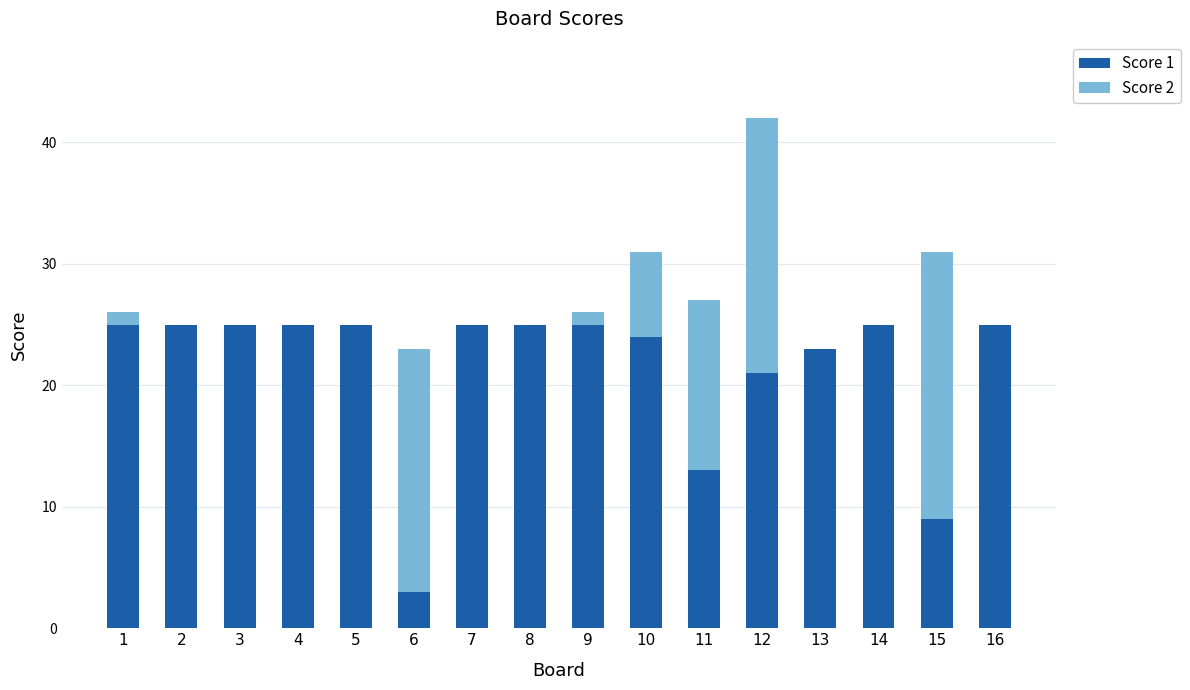

What is the total value across all series at 16?

25